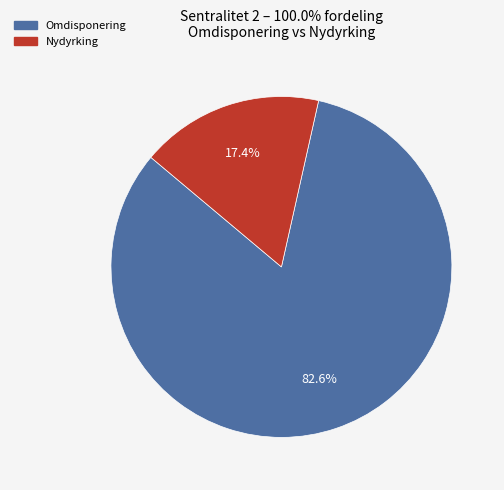

The Nydyrking slice represents 17% of the pie. True or false?

True